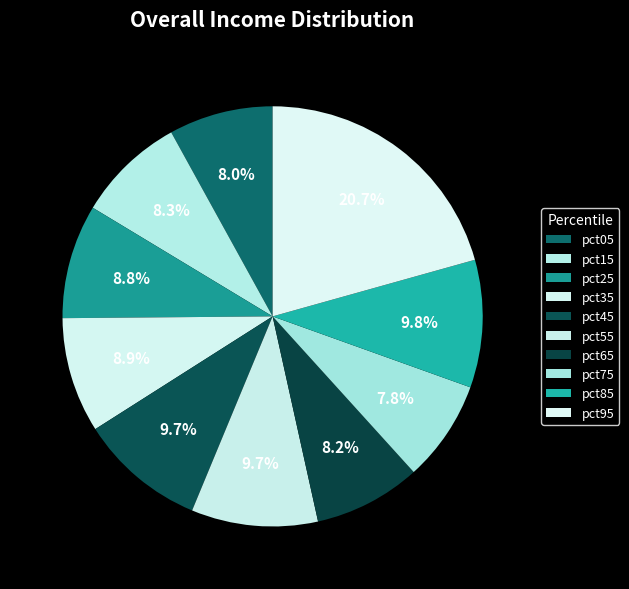

To the nearest percent, what is the difference between the largest and smallest slice percentages?

13%